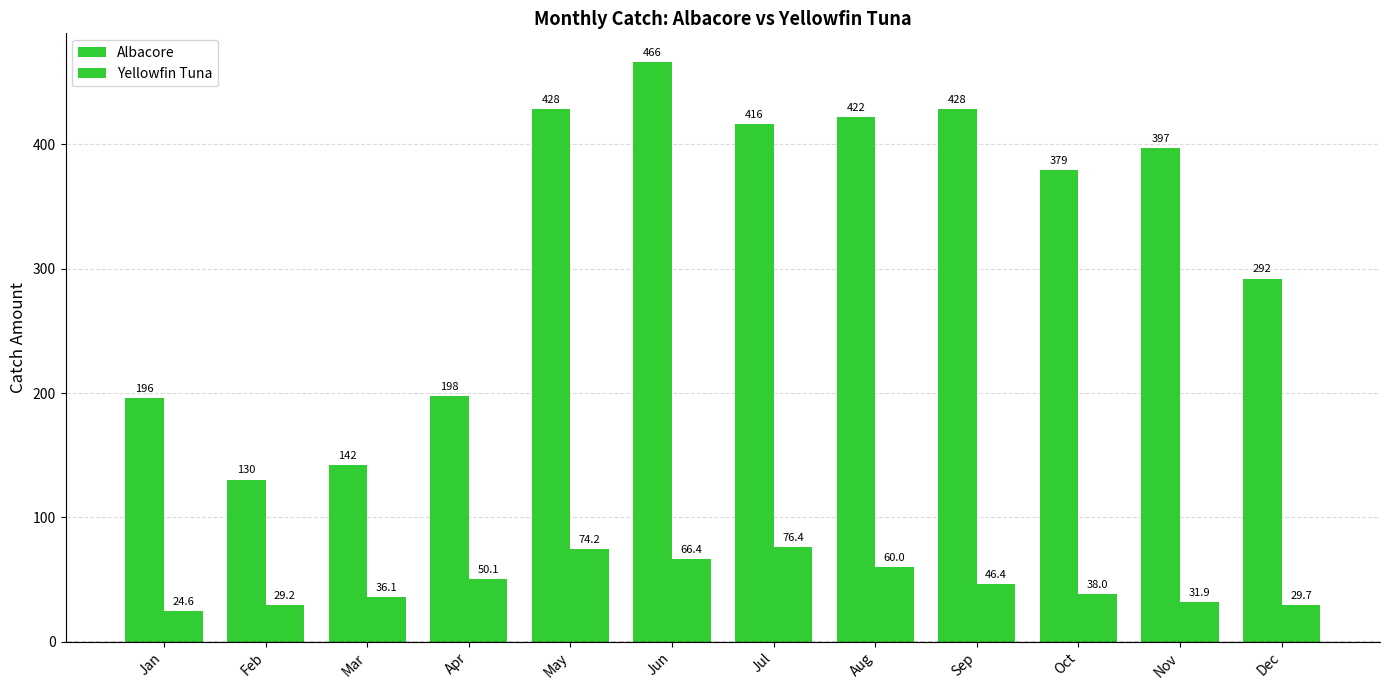

True or false: Yellowfin Tuna has a value of 29.9 at May.

False